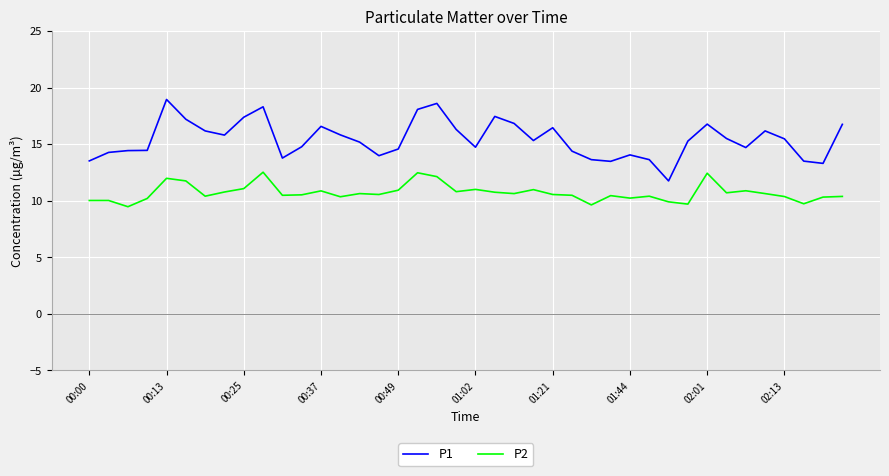

What is the smallest value displayed?

9.5